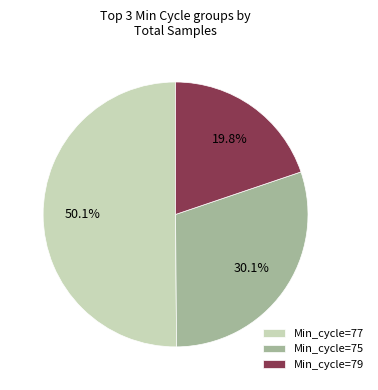

Does Min_cycle=79 account for over 50% of the chart?

No